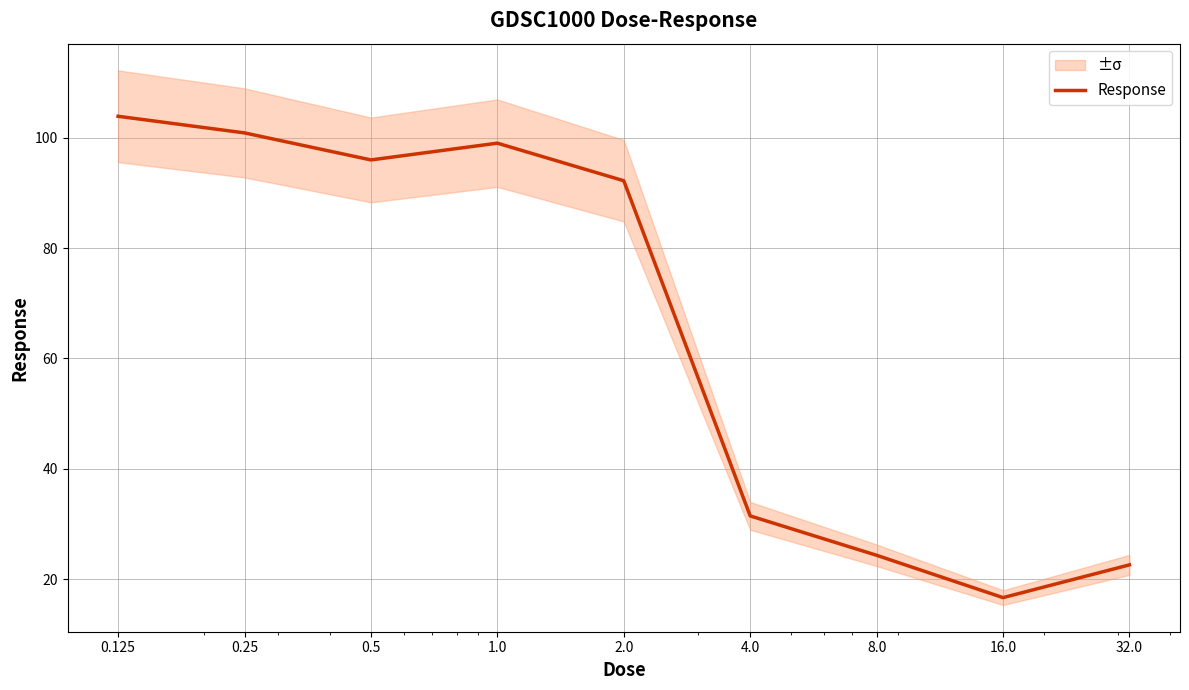

What is the change in value from 8.0 to 16.0?

-7.7